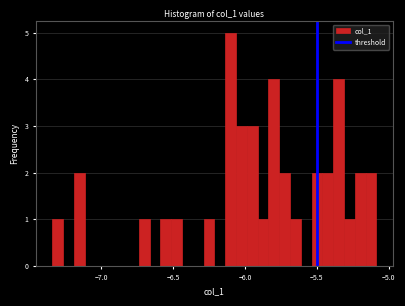

Read against the x-axis, roughly where is the centre of the tallest bar?

-6.10